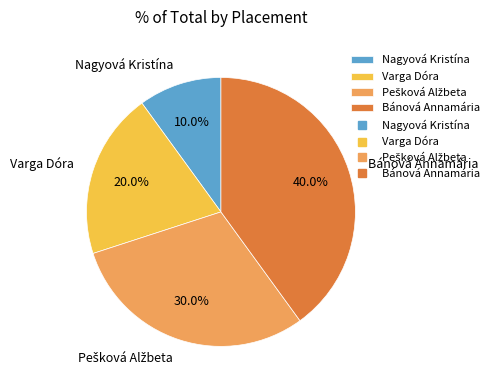

How many slices are in this pie chart?

4